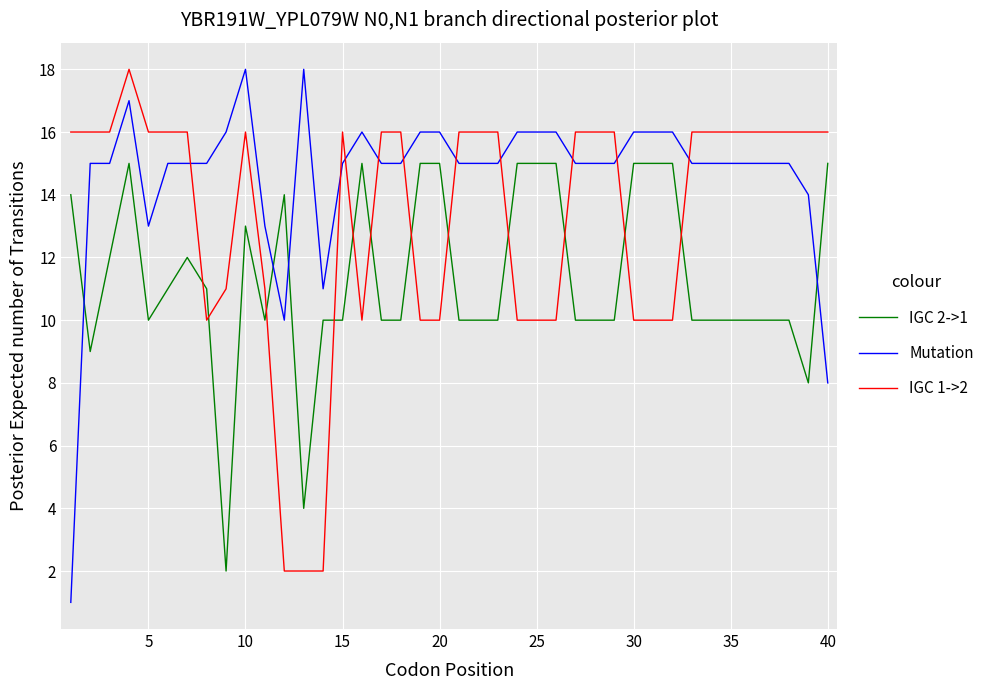

Rank the series by their average value, from highest to lowest.

Mutation, IGC 1->2, IGC 2->1